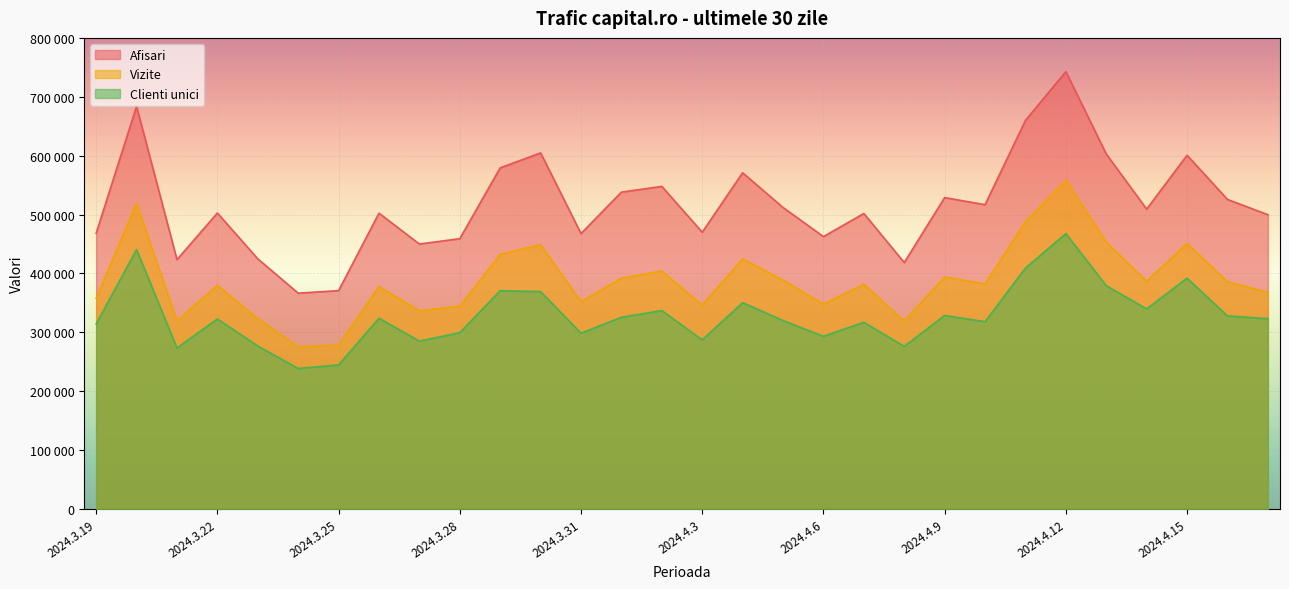

How many values in the Afisari series are below 509151?

15